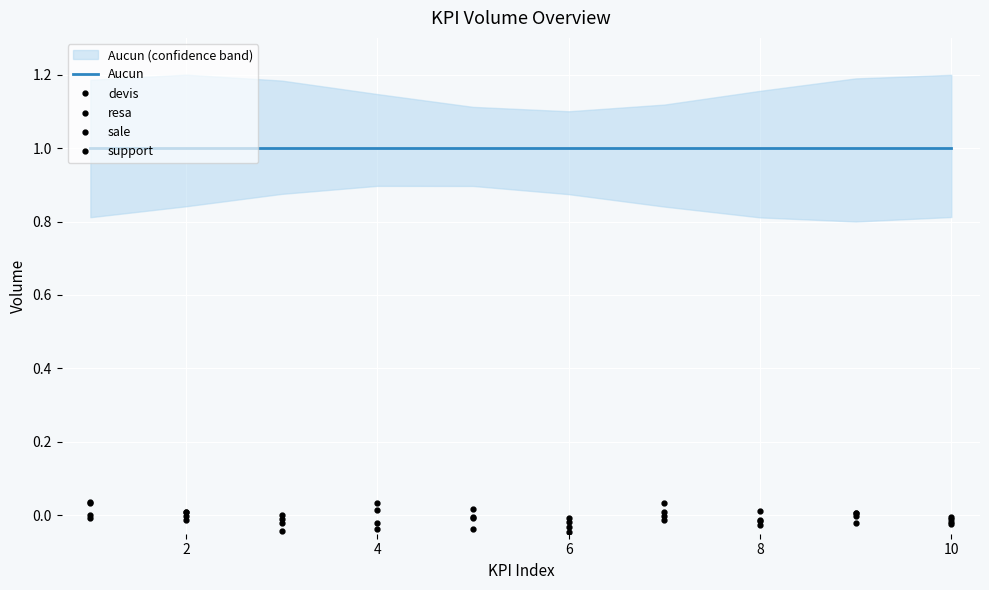

The resa series shows -0.0 at 8. True or false?

True